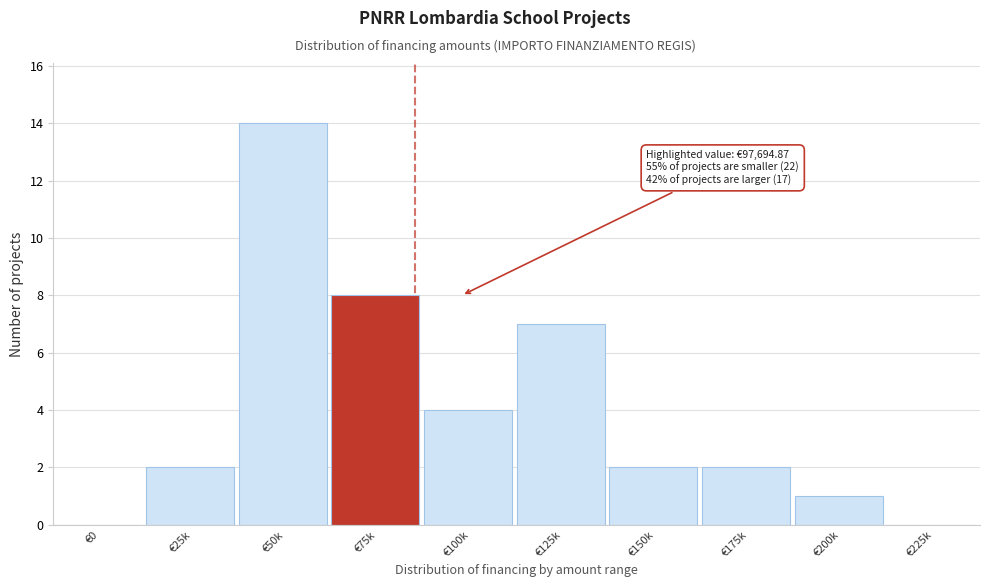

Reading left to right, extract all data points from this chart.

€0=0	€25k=2	€50k=14	€75k=8	€100k=4	€125k=7	€150k=2	€175k=2	€200k=1	€225k=0